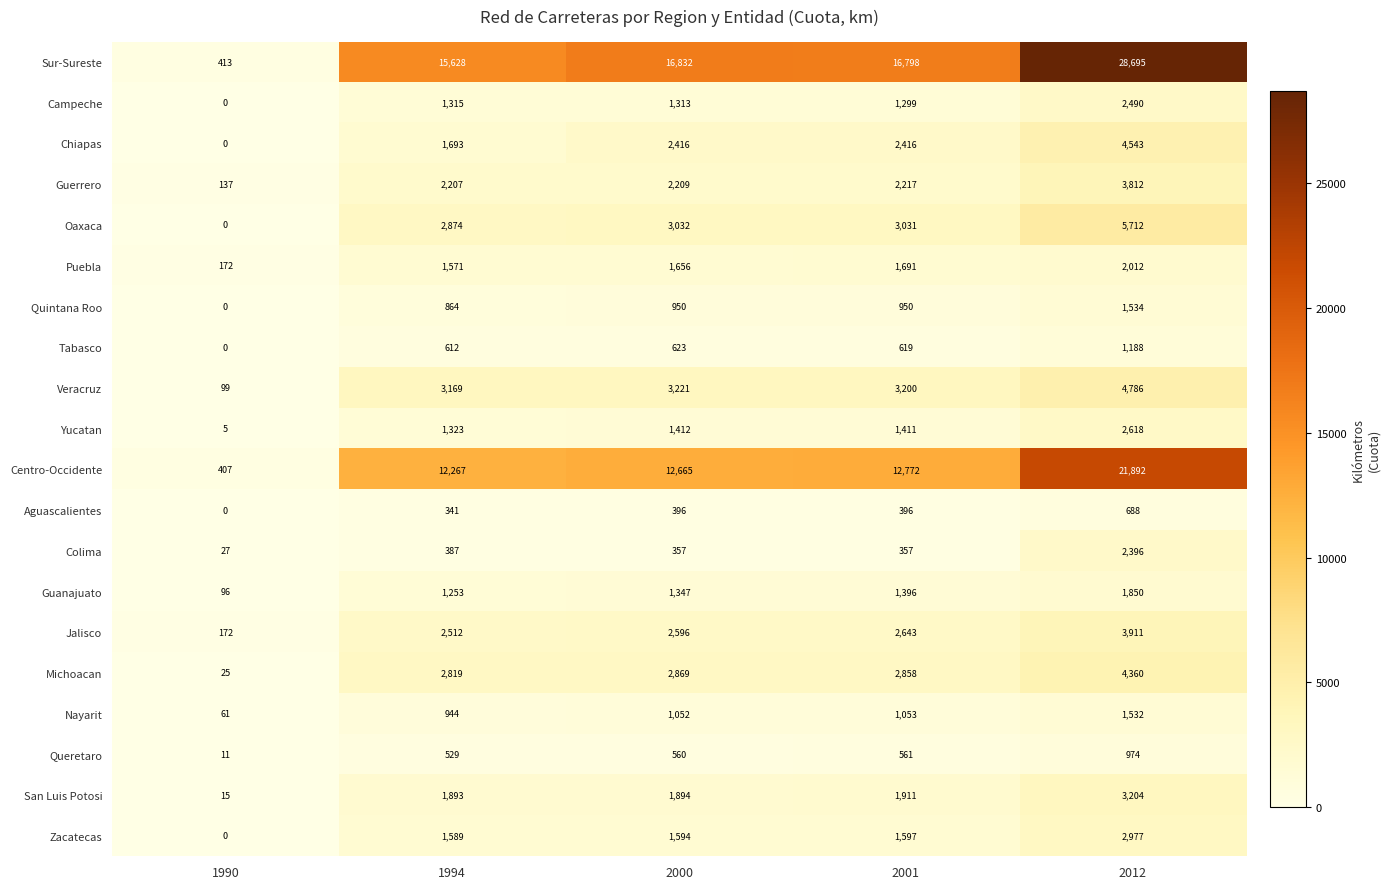

Which label corresponds to the largest value in the chart?

2012